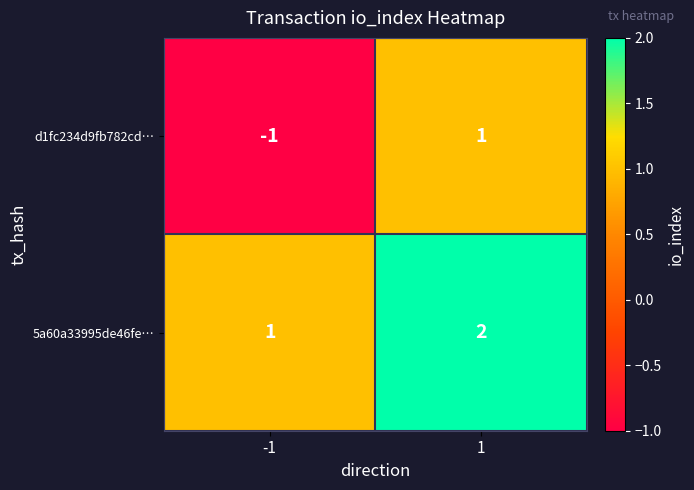

At -1, list the series in order from smallest to largest.

d1fc234d9fb782cd…, 5a60a33995de46fe…